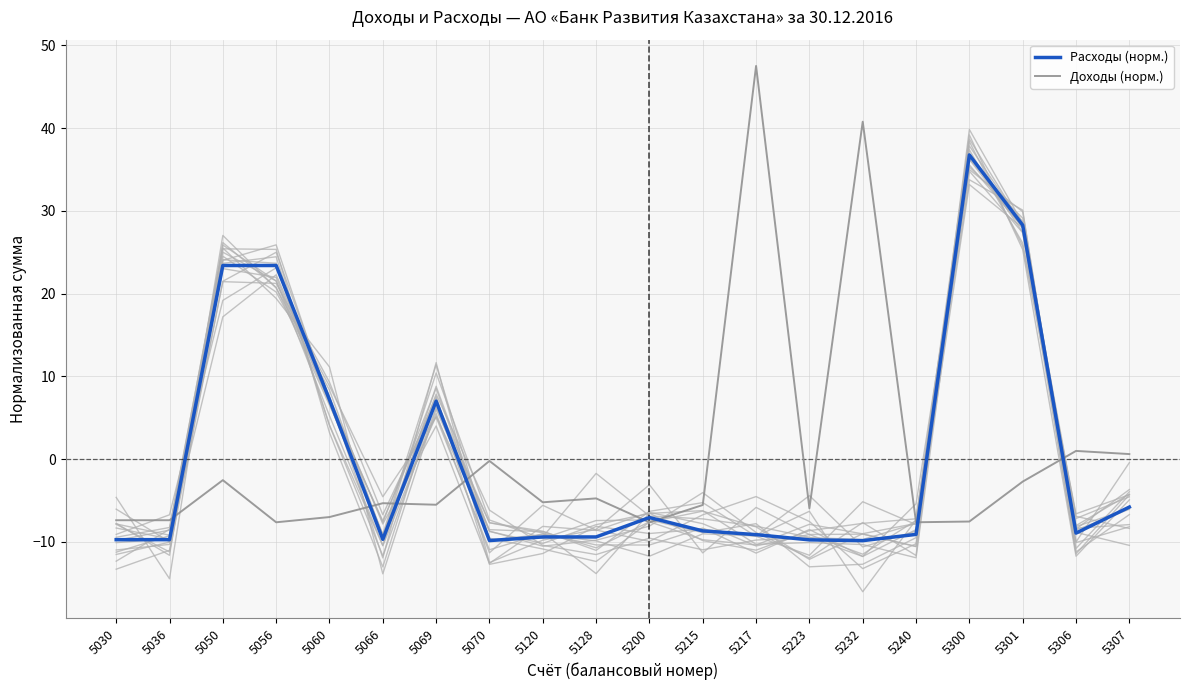

Rank the categories by Доходы (норм.) value from lowest to highest.

5200, 5056, 5240, 5300, 5030, 5036, 5060, 5223, 5215, 5069, 5066, 5120, 5128, 5301, 5050, 5070, 5307, 5306, 5232, 5217